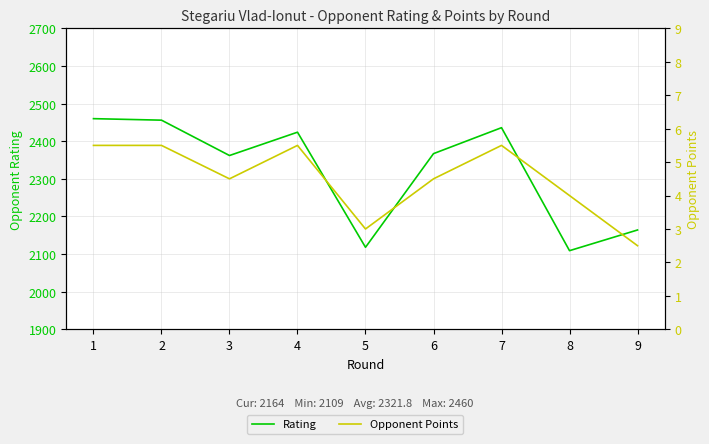

How many values in the Opponent Points series exceed 4?

6